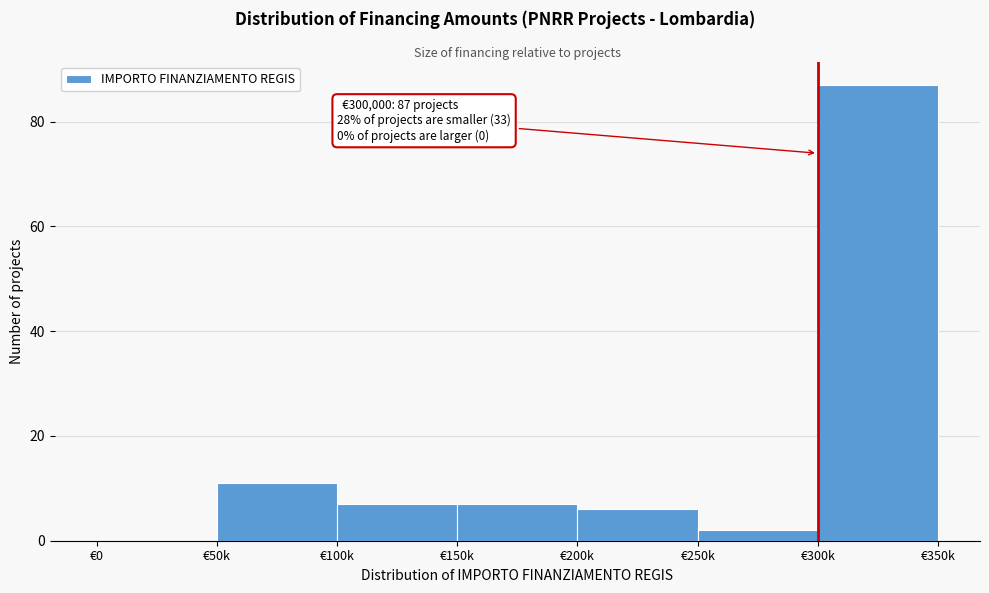

Reading left to right, extract all data points from this chart.

€0=0	€50k=11	€100k=7	€150k=7	€200k=6	€250k=2	€300k=87